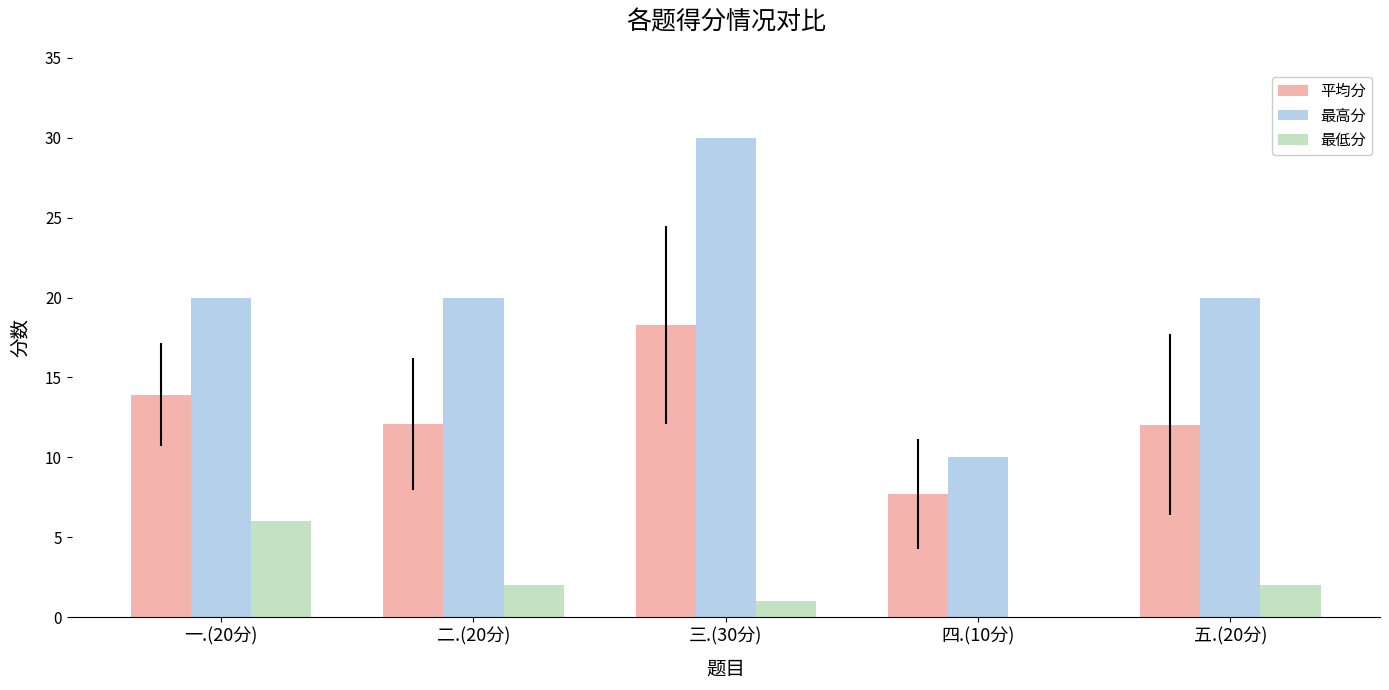

What are all the series names shown in the legend?

平均分, 最高分, 最低分